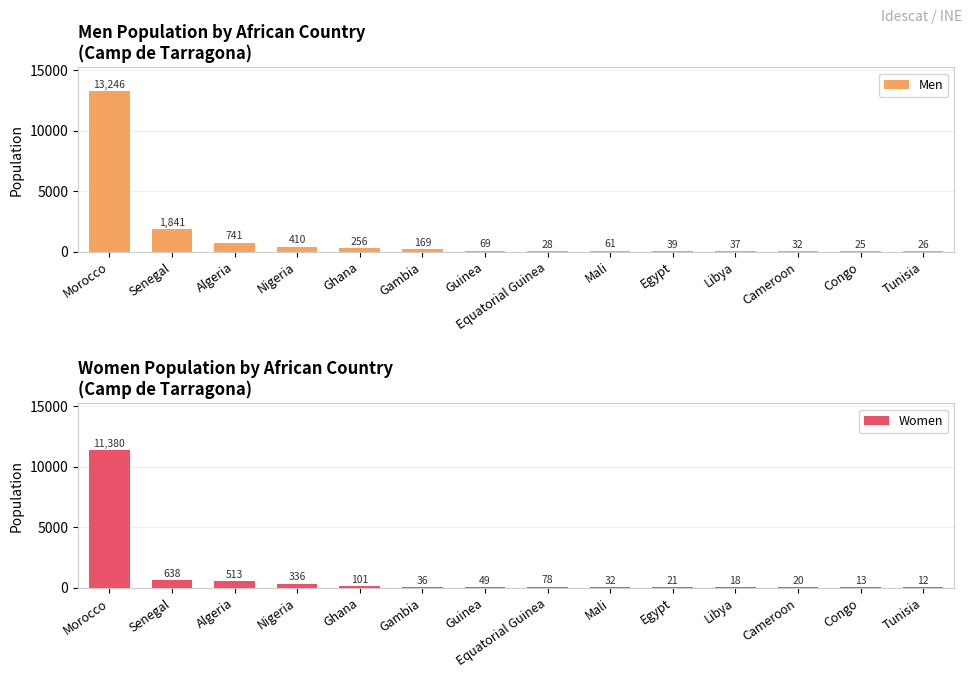

What is the sum of all Women values?

13247